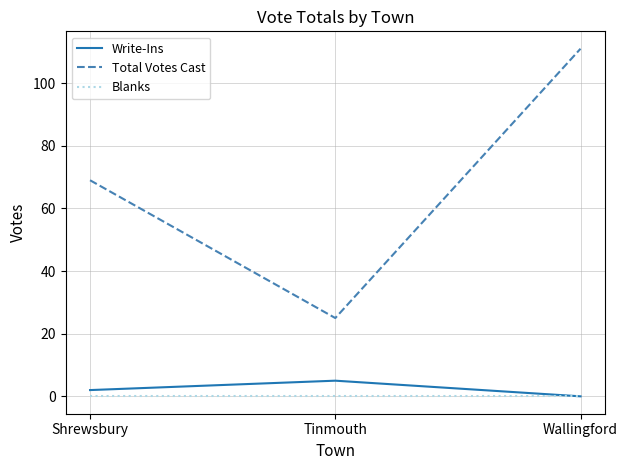

Reading right to left, list all the values displayed in this chart.

Write-Ins: Wallingford=0	Tinmouth=5	Shrewsbury=2
Total Votes Cast: Wallingford=111	Tinmouth=25	Shrewsbury=69
Blanks: Wallingford=0	Tinmouth=0	Shrewsbury=0